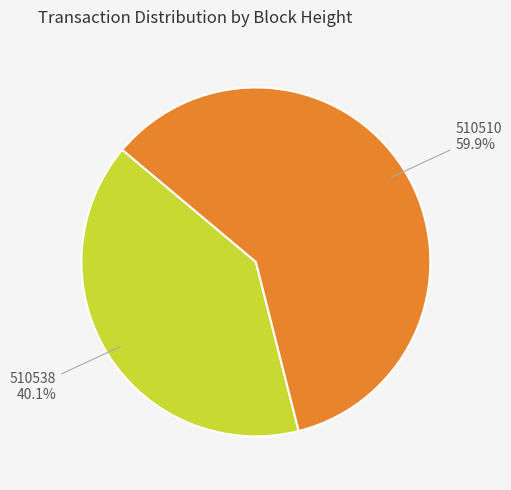

Does 510510 account for over 50% of the chart?

Yes